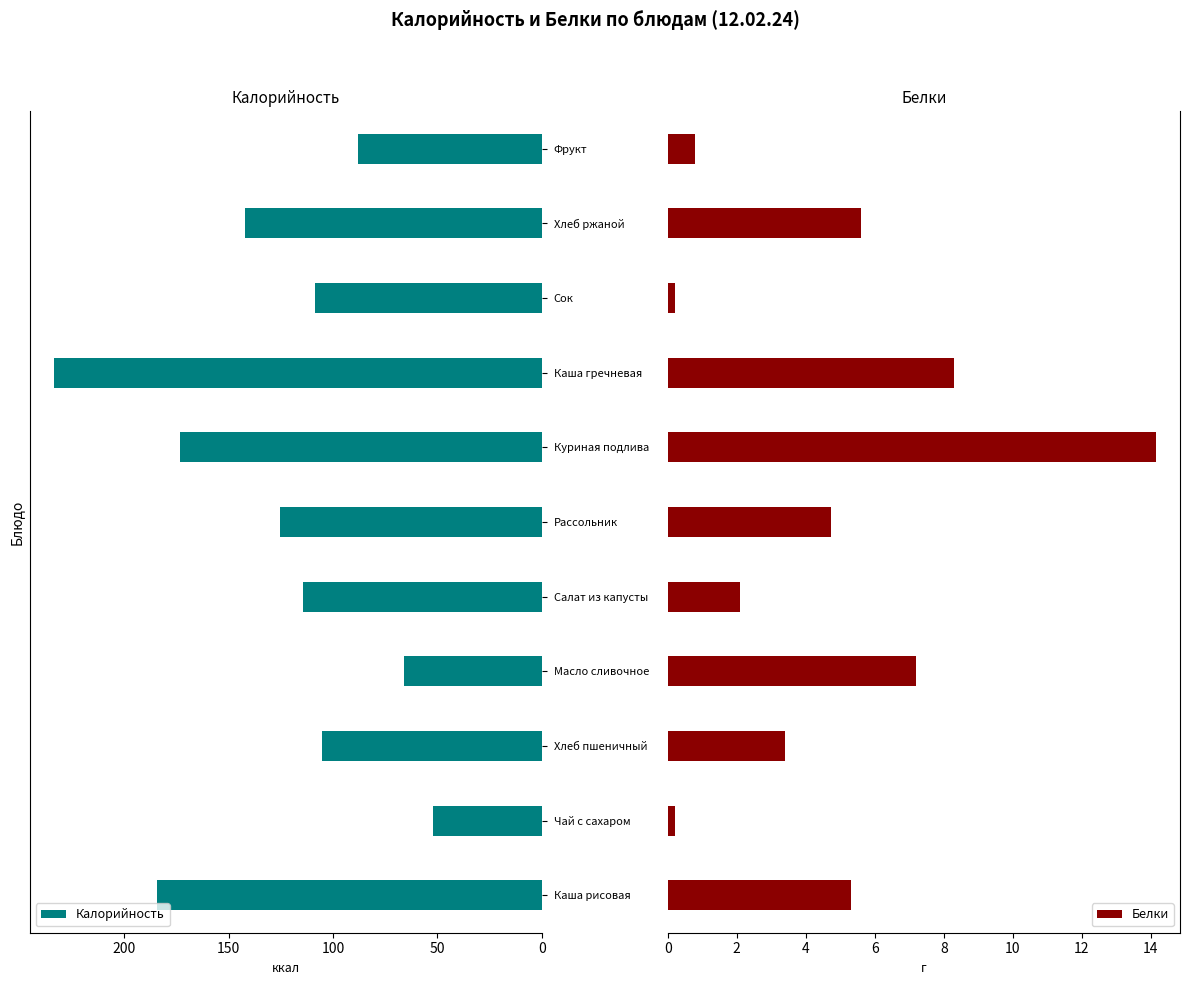

What is the sum of all Белки values?

52.0